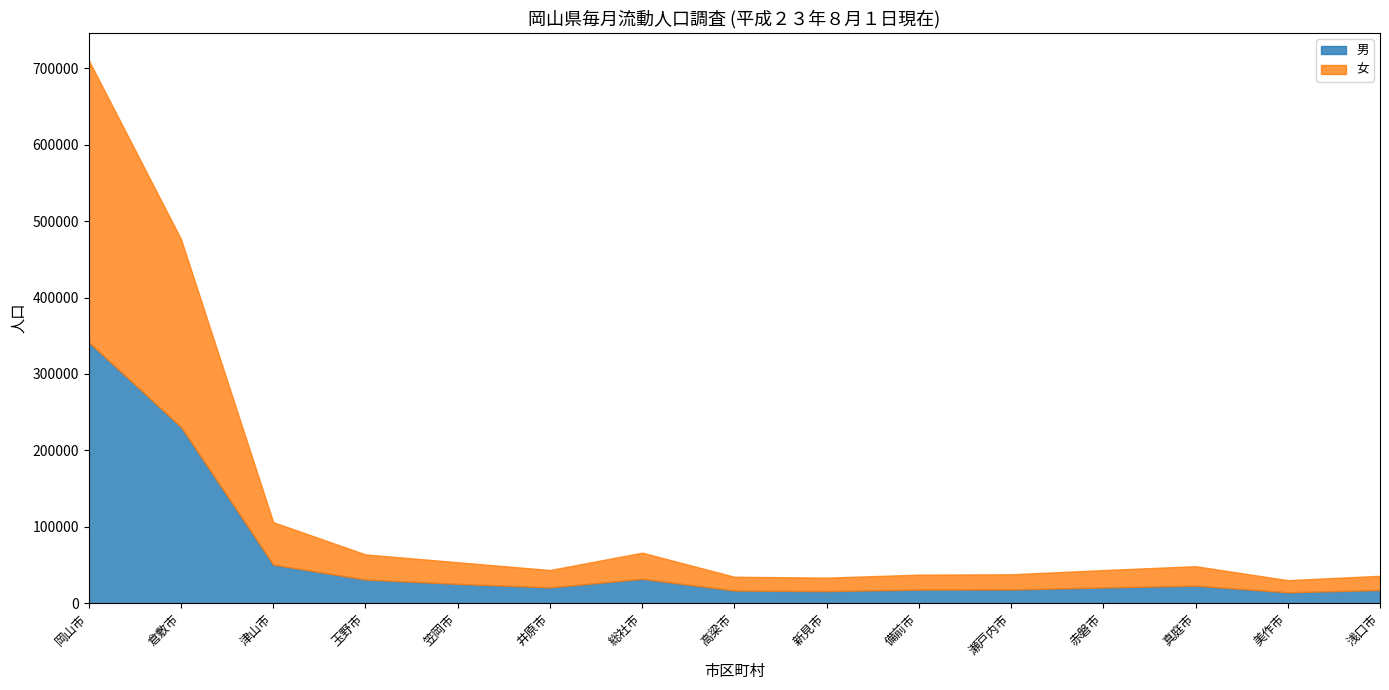

Reading left to right, what are all the values shown in this chart?

男: 岡山市=341457	倉敷市=230469	津山市=50407	玉野市=30893	笠岡市=25271	井原市=20650	総社市=31842	高梁市=16531	新見市=15773	備前市=17735	瀬戸内市=17904	赤磐市=20537	真庭市=22883	美作市=14223	浅口市=17217
女: 岡山市=368994	倉敷市=245951	津山市=55599	玉野市=32920	笠岡市=28302	井原市=22728	総社市=34257	高梁市=18047	新見市=17638	備前市=19605	瀬戸内市=19890	赤磐市=22772	真庭市=25523	美作市=15898	浅口市=18604